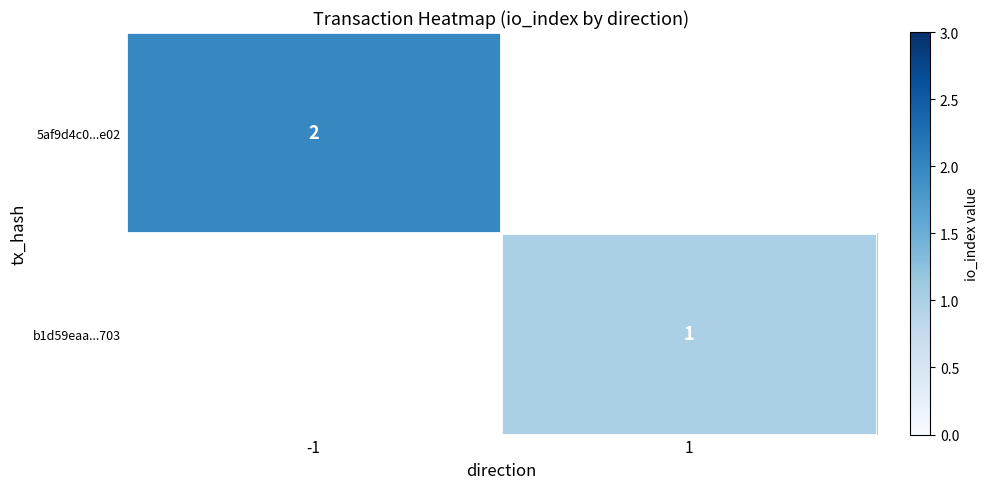

Is the value of 5af9d4c0...e02 at -1 greater than the value of b1d59eaa...703 at 1?

Yes